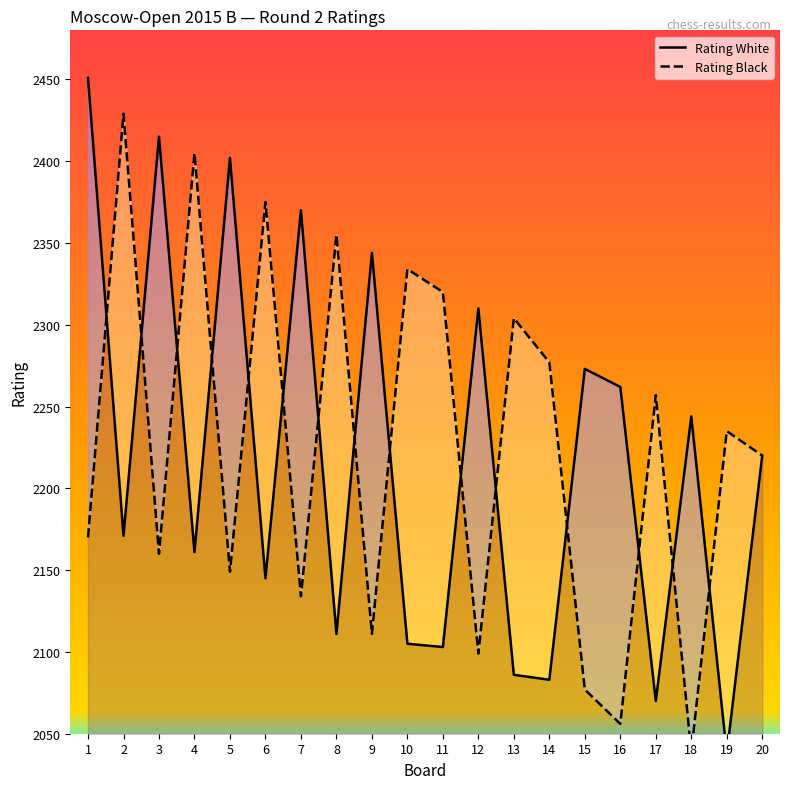

At which category does Rating White reach its first local valley?

2